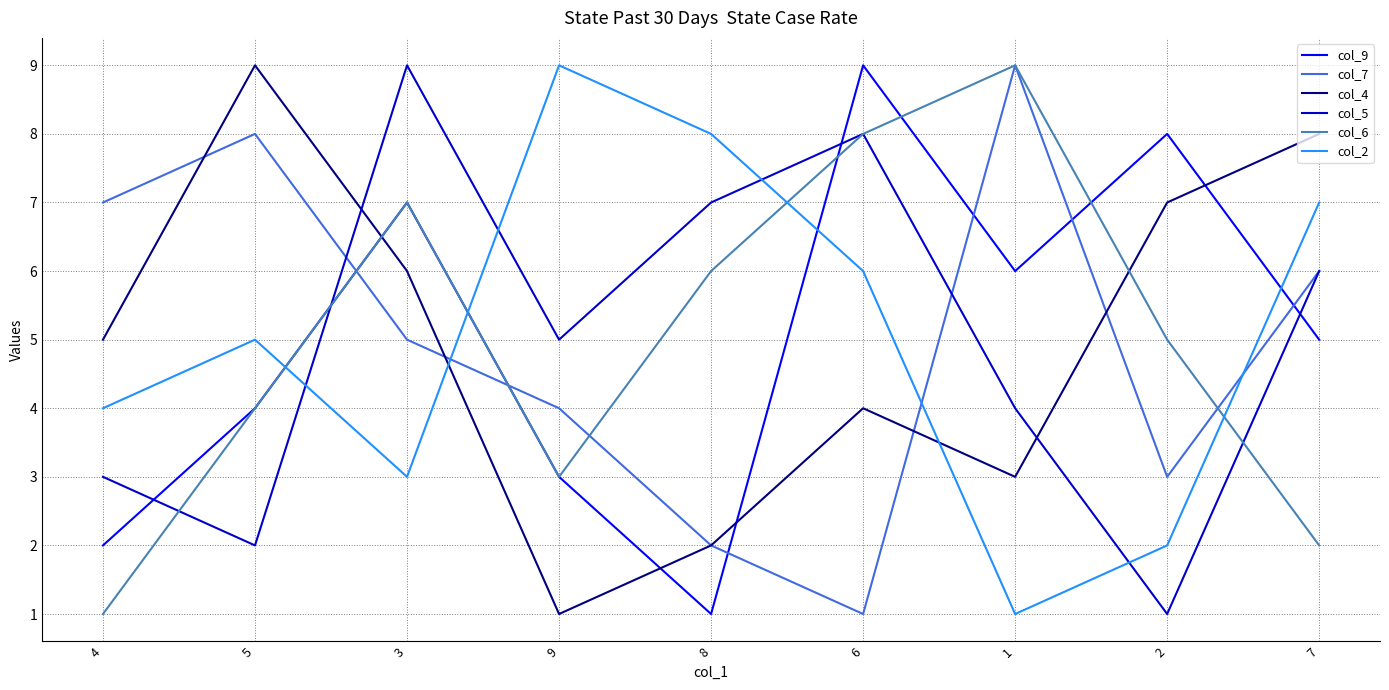

What is the minimum value for col_7?

1